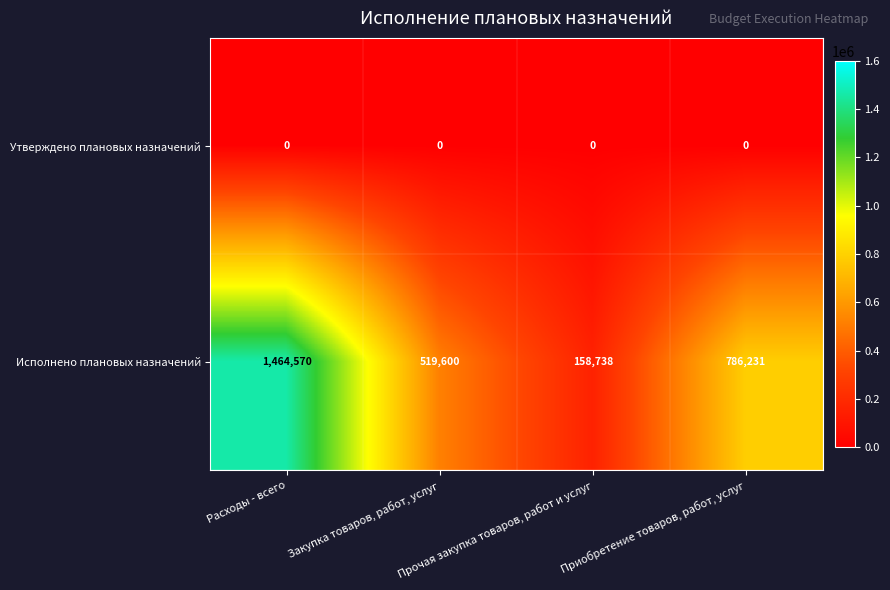

What is the sum of all Исполнено плановых назначений values?

2929139